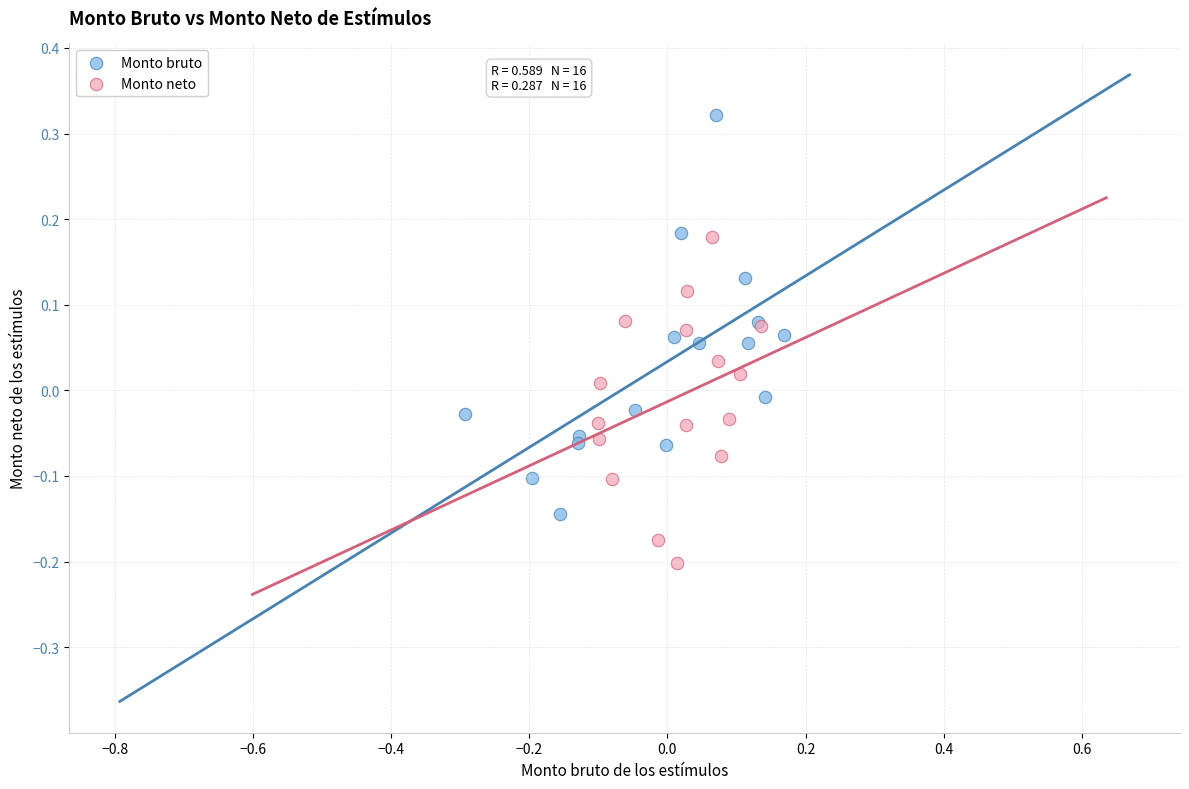

Which series contains the lowest Y value?

Monto neto